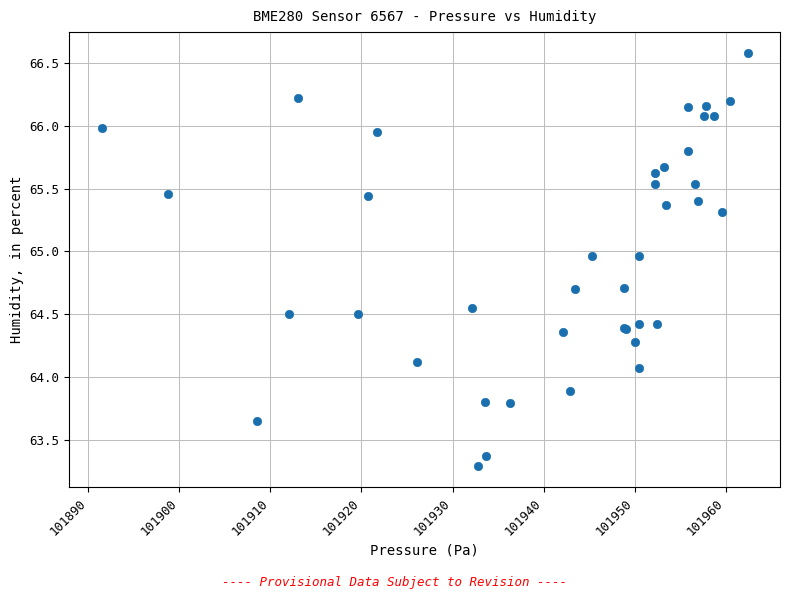

What Y value in the scatter plot is closest to 64?

64.1